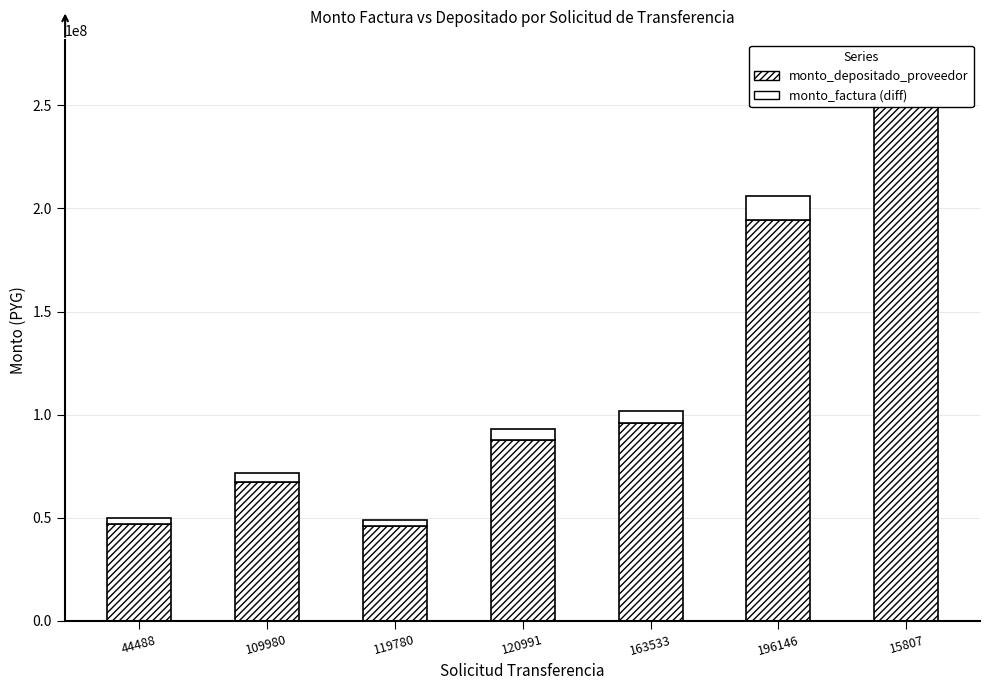

How many data points does each series have?

7